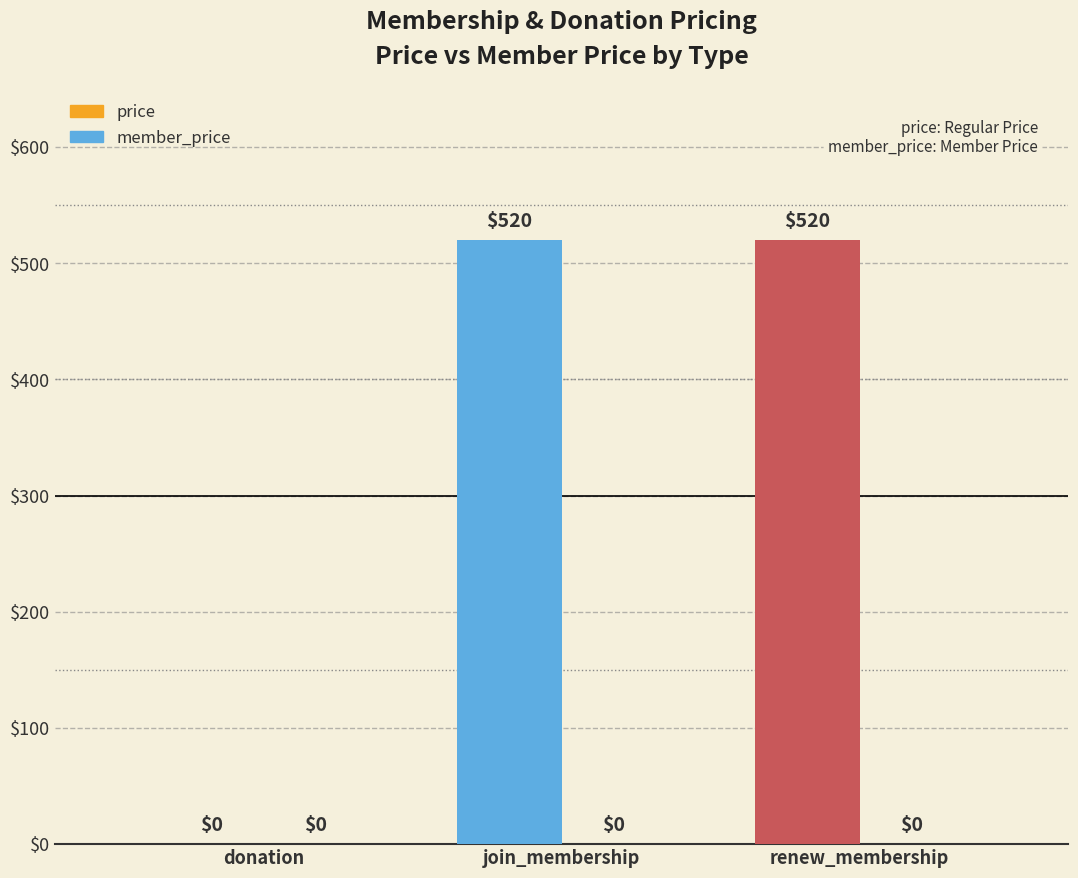

Are the bars horizontal?

No